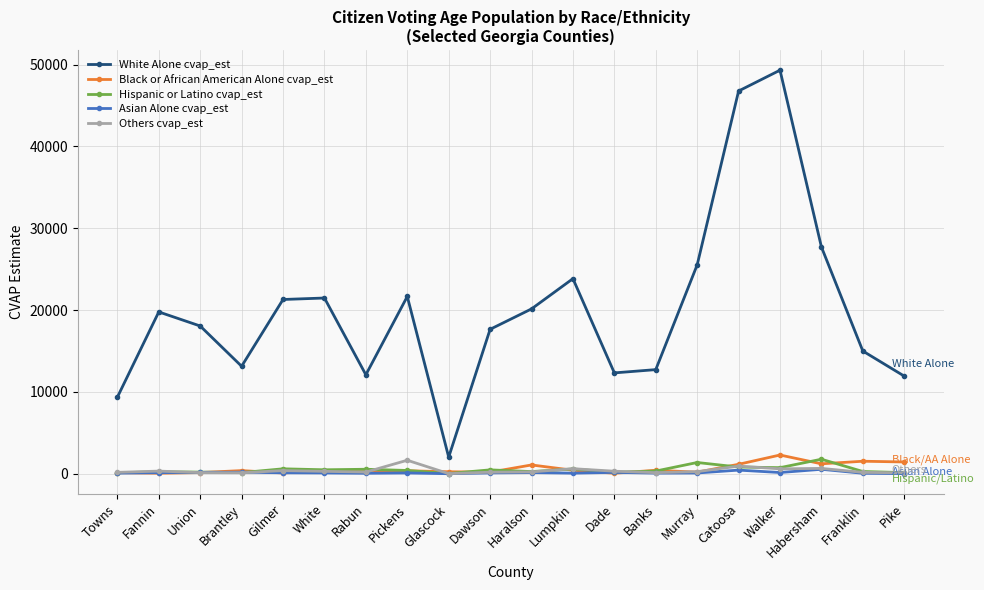

True or false: Asian Alone cvap_est and White Alone cvap_est cross at least once.

False